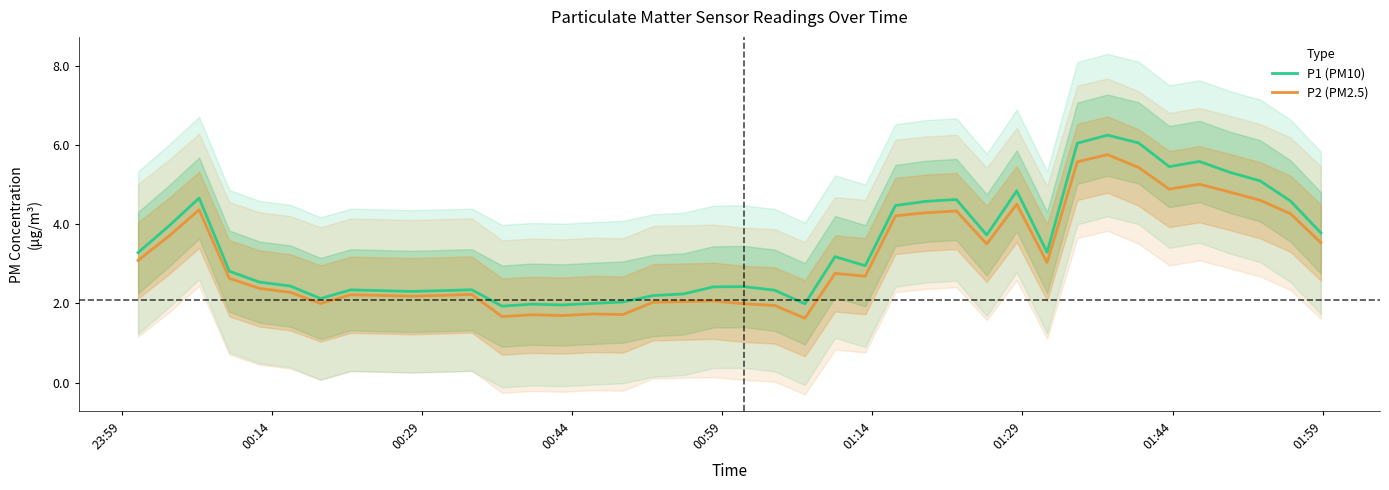

True or false: P1 (PM10) and P2 (PM2.5) cross at least once.

False